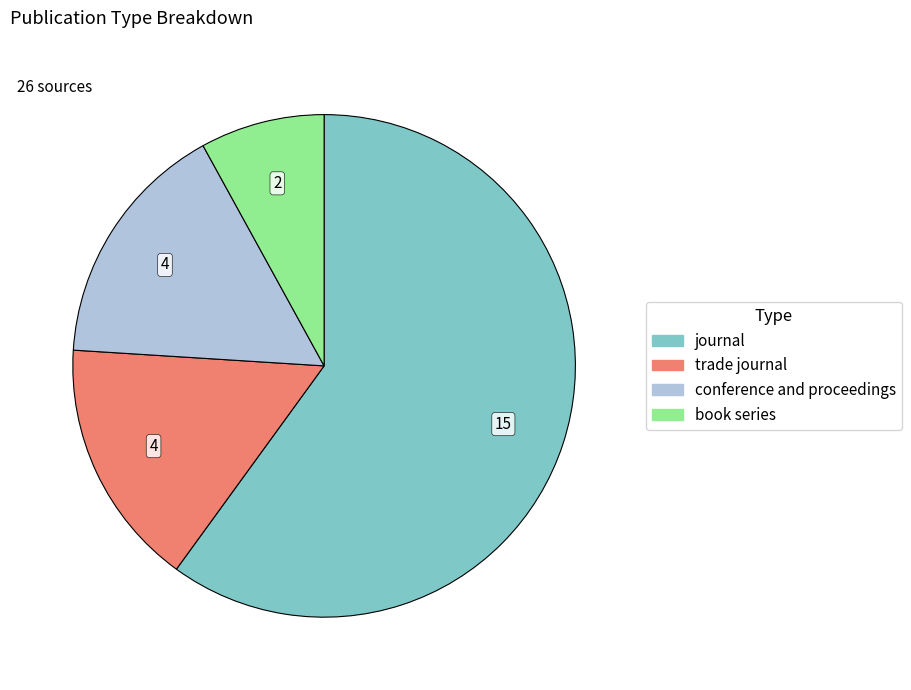

Which category has the biggest portion of the pie?

journal